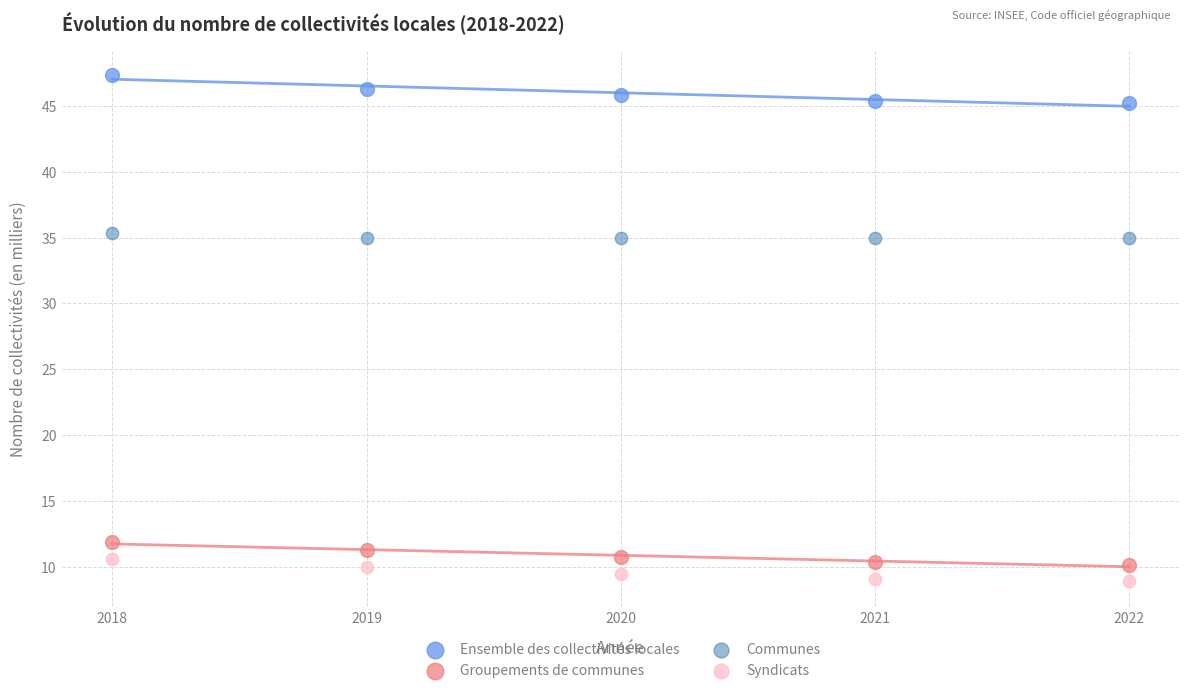

Which series has the largest Y range (max minus min)?

Ensemble des collectivités locales